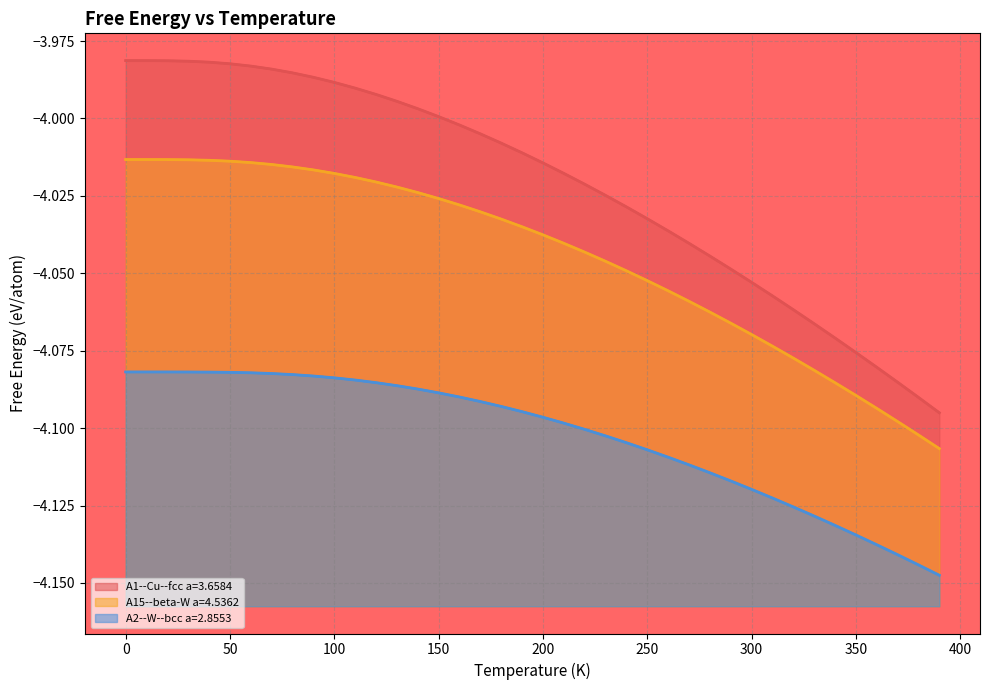

True or false: A15--beta-W a=4.5362 and A1--Cu--fcc a=3.6584 intersect in this chart.

False